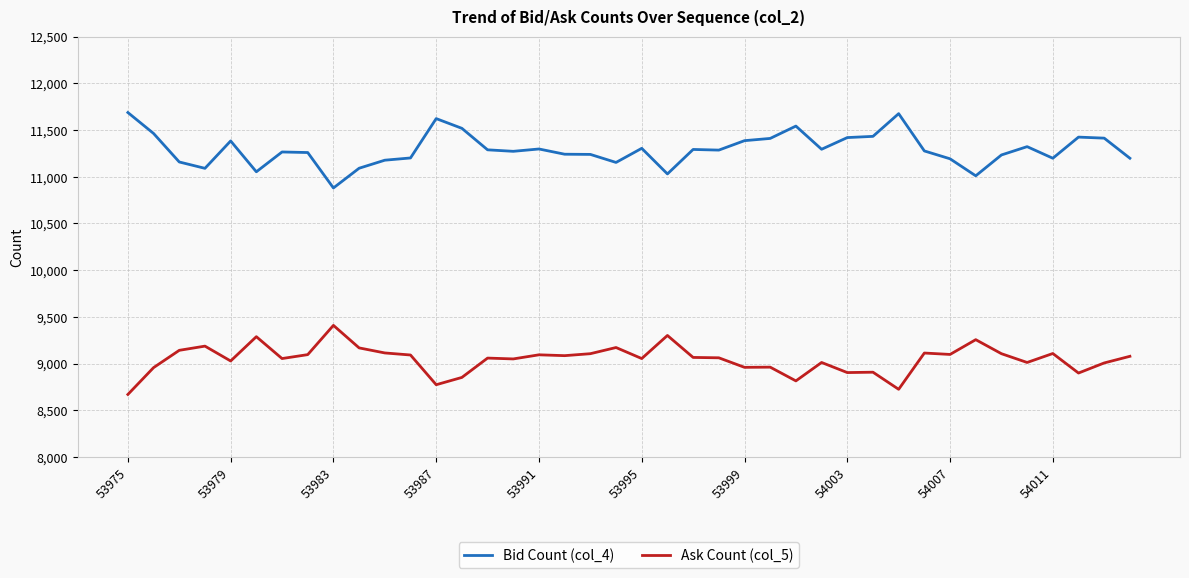

Rank the series by their maximum value, from highest to lowest.

Bid Count (col_4), Ask Count (col_5)